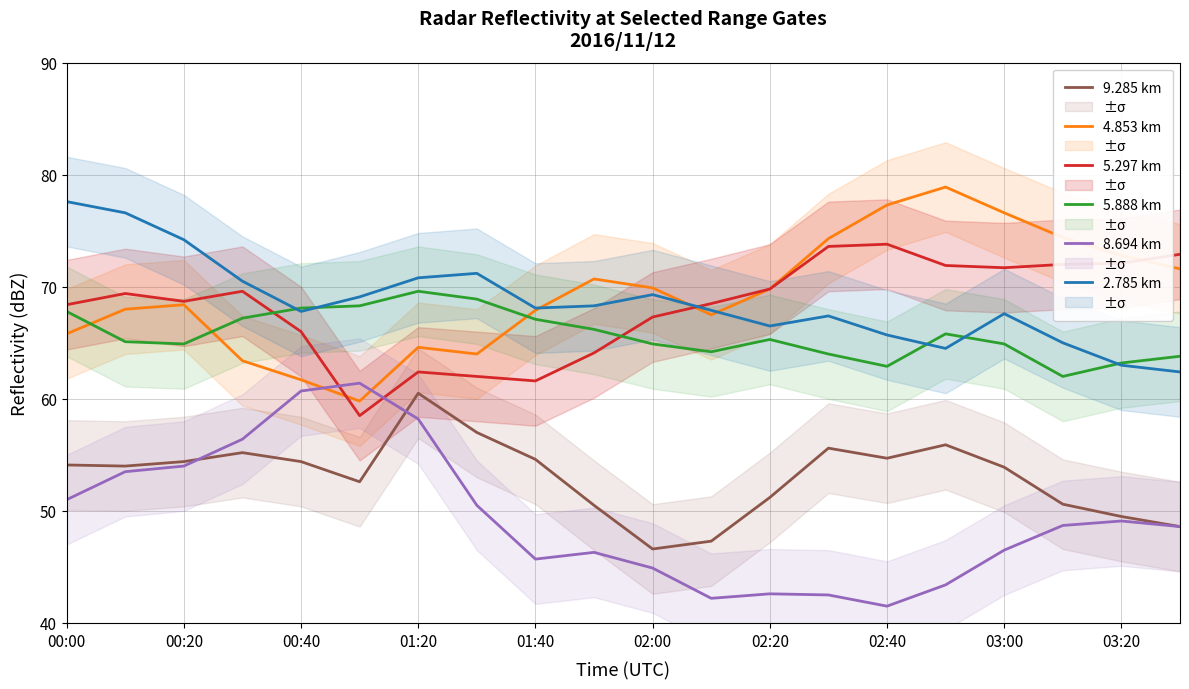

What is the value of the 5.297 km point at the 11th from the left?

67.3